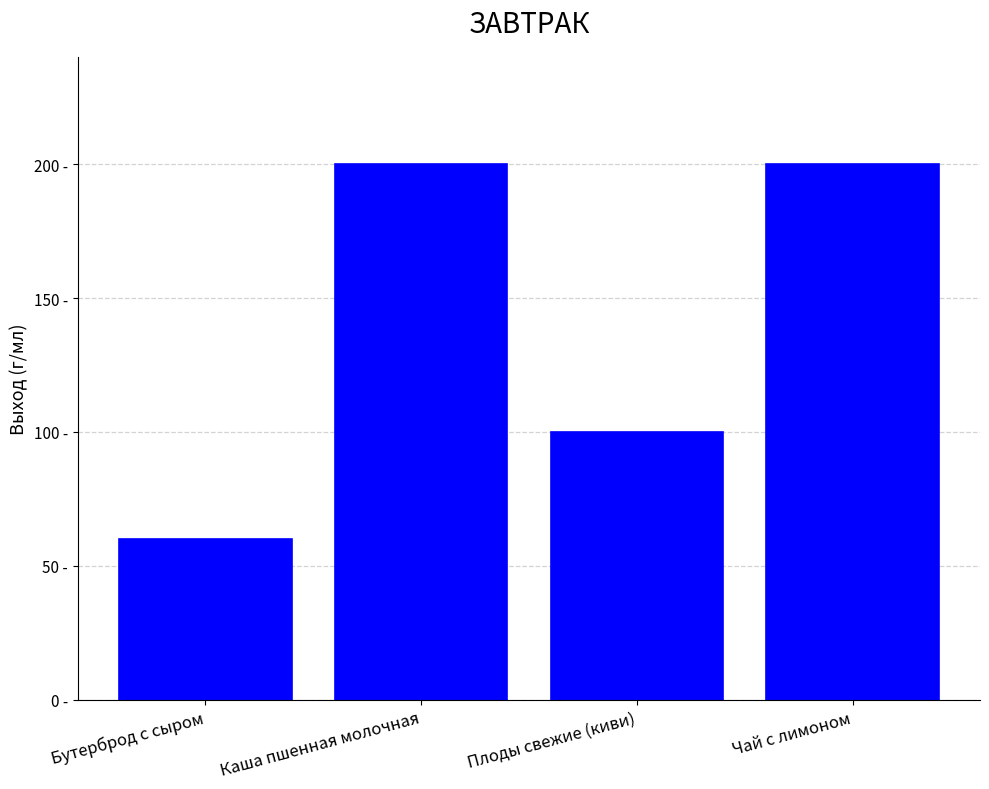

What is the label of the 2nd bar from the left?

Каша пшенная молочная